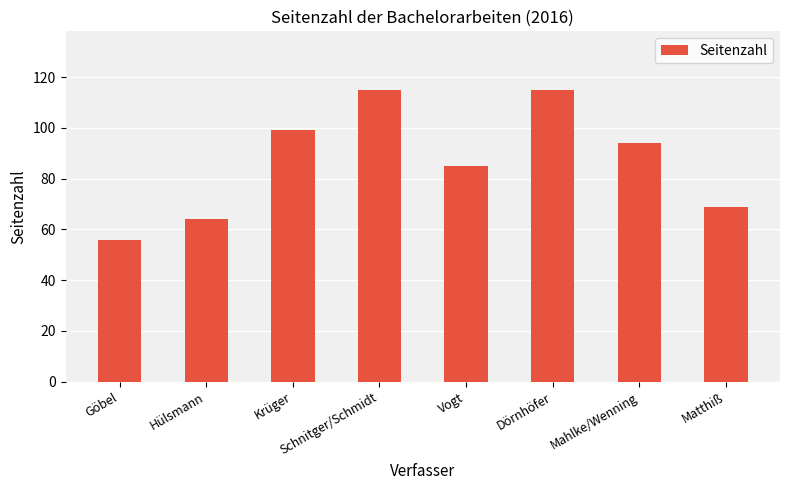

The value at Göbel is 98. True or false?

False